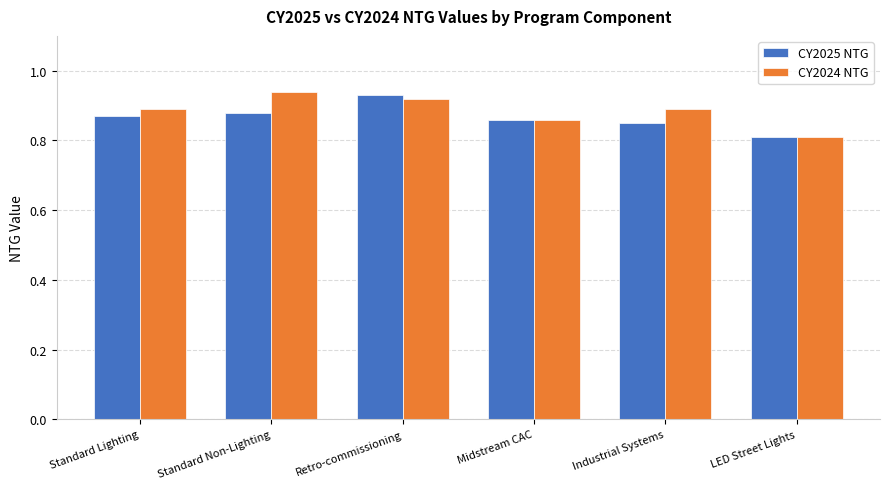

Which series has the largest total across all categories?

CY2024 NTG